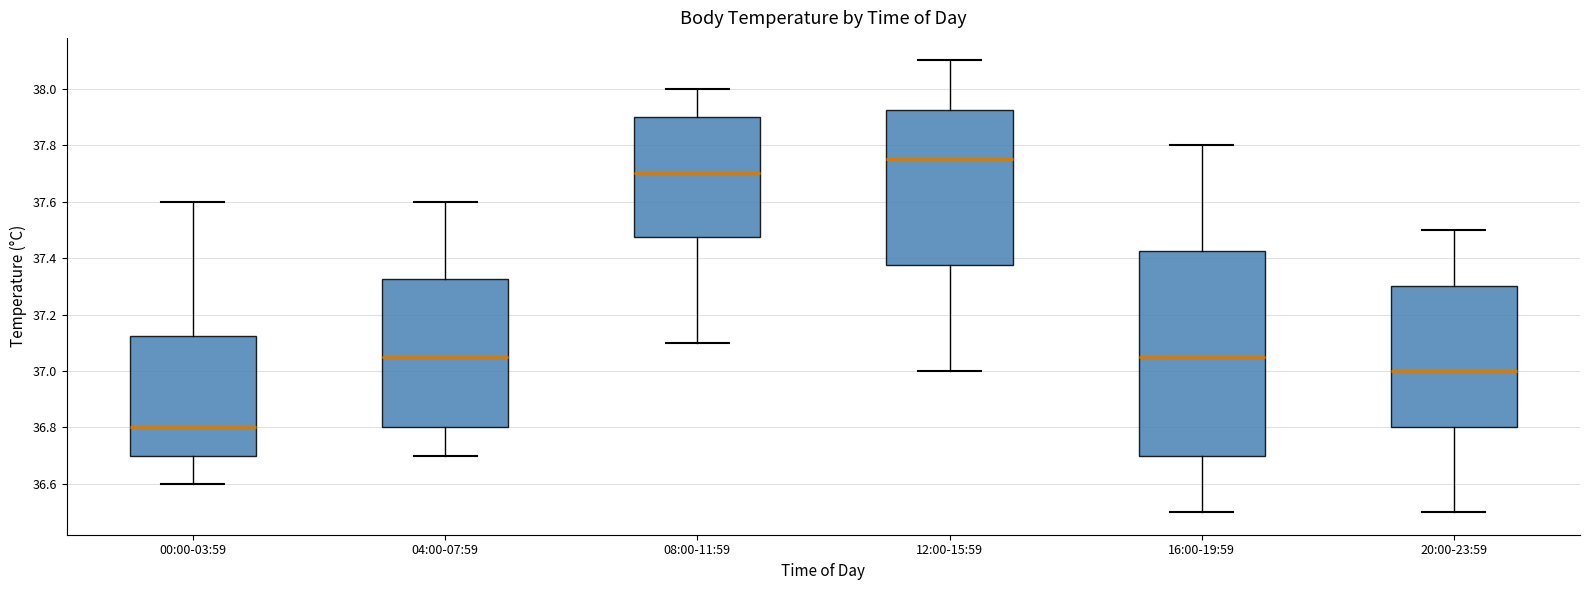

Where does the lower whisker of the box for 16:00-19:59 end on the y-axis? The values are not printed on the chart, so give them approximately, as read against the axis.

36.50